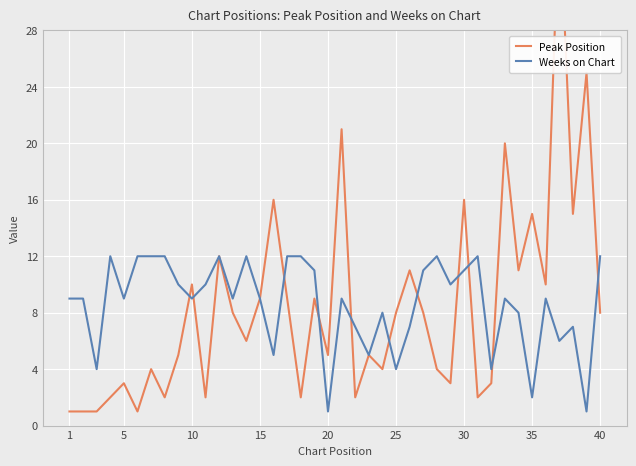

The Weeks on Chart series shows 1 at 20. True or false?

True